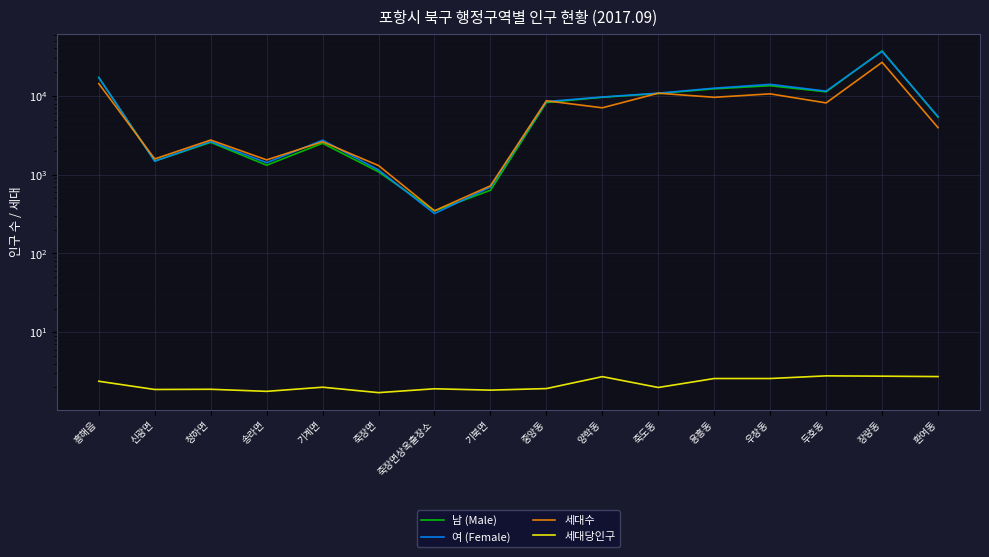

What is the minimum value for 세대당인구?

1.7